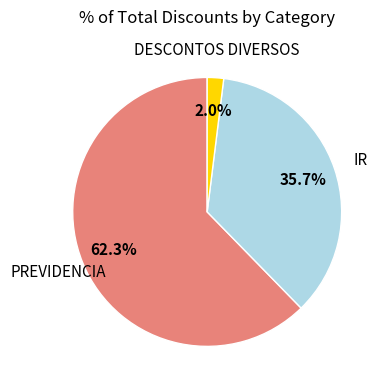

Is there a majority slice in this chart?

Yes